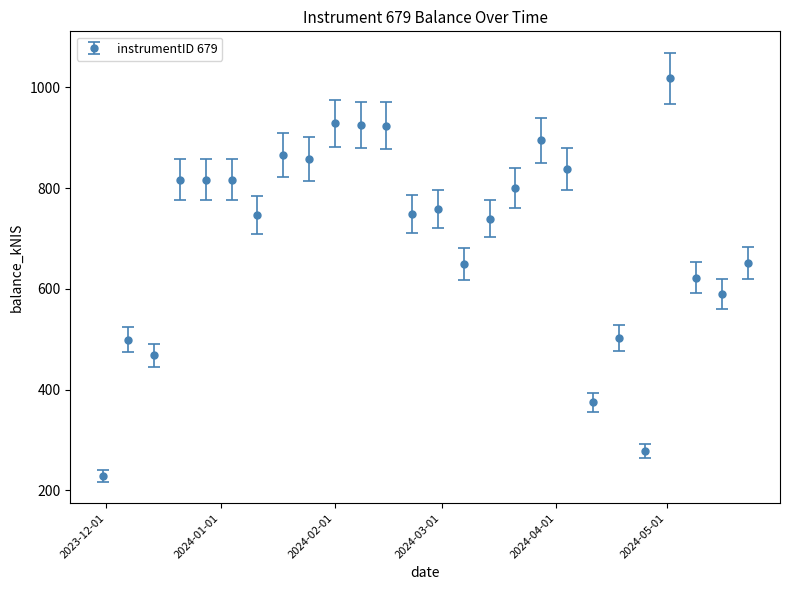

What is the value of the 20th point from the left?

375.1